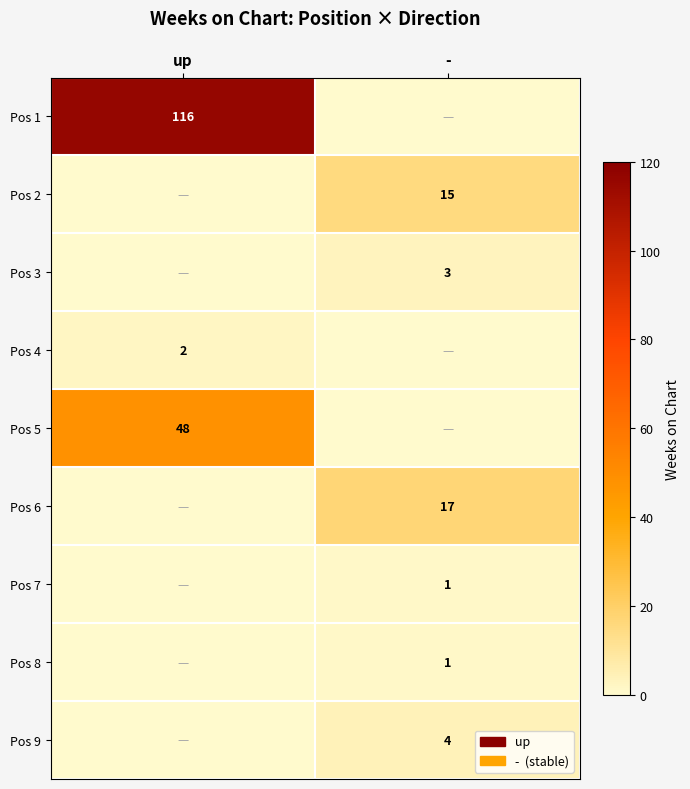

The value of Pos 4 at up is 4. True or false?

False